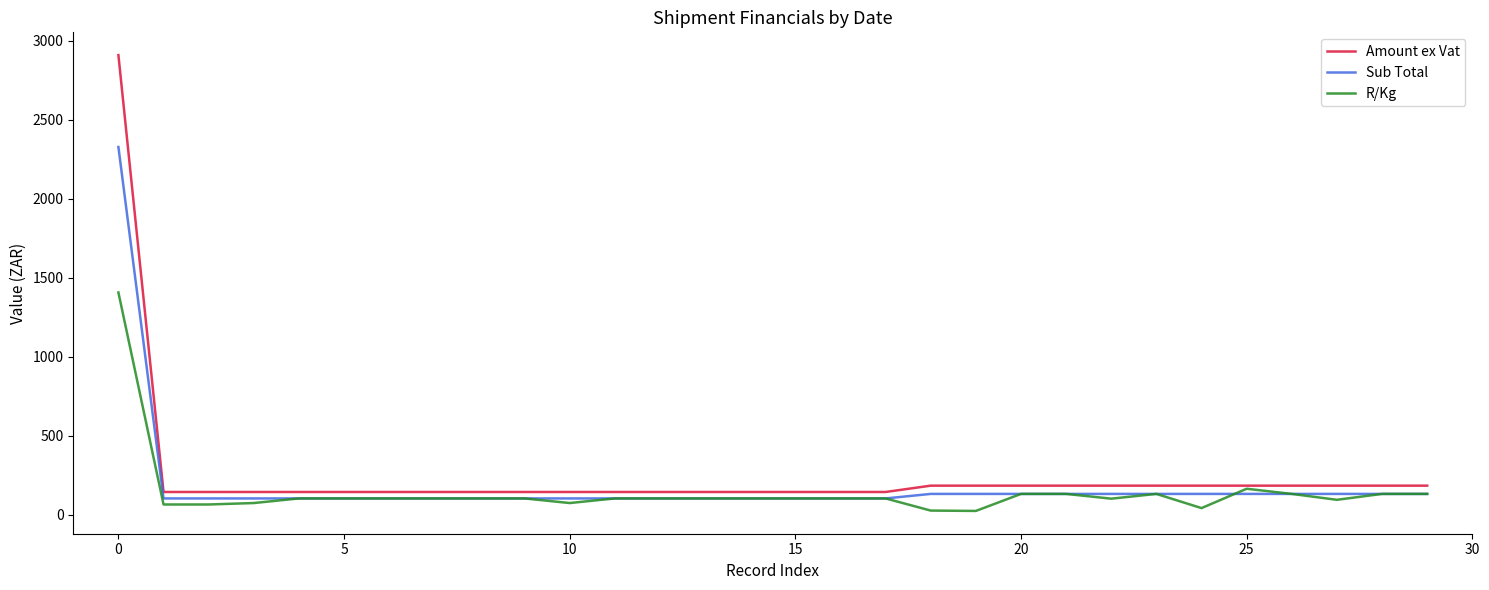

What is the maximum value for R/Kg?

1406.2